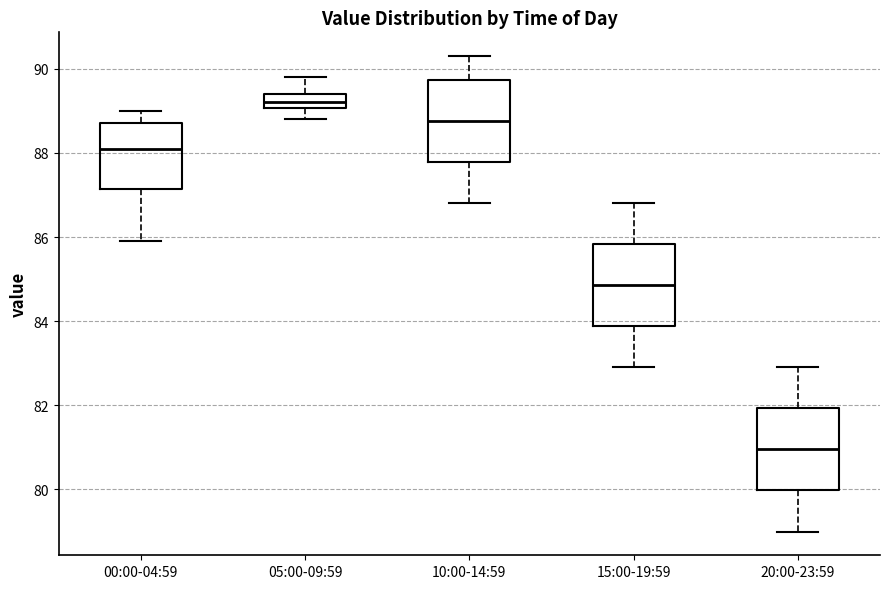

Which box has the highest median line?

05:00-09:59